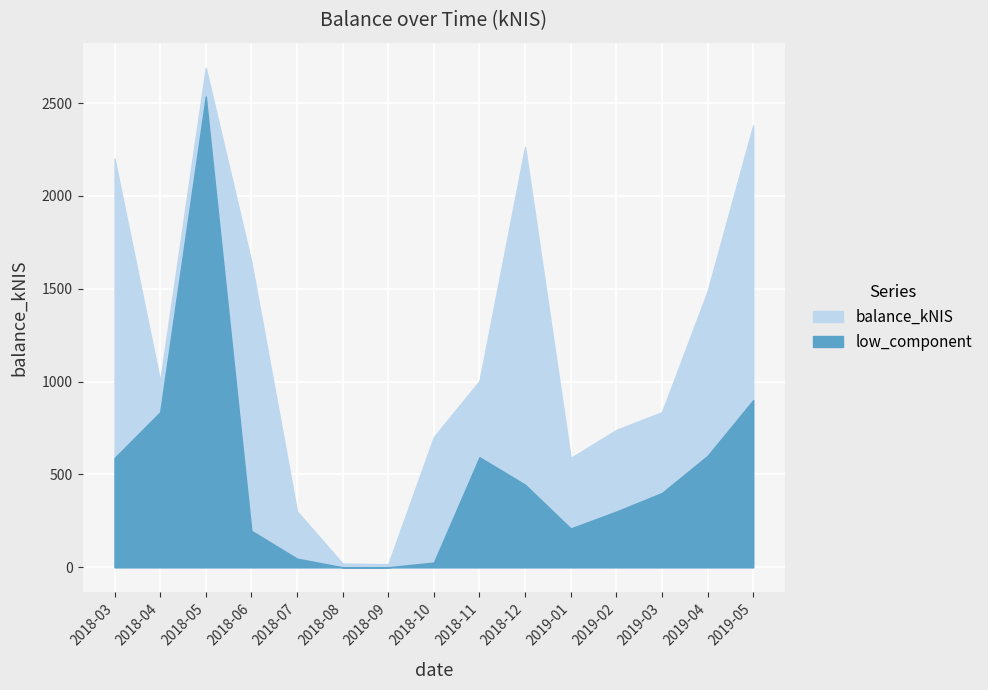

True or false: low_component and balance_kNIS cross at least once.

False